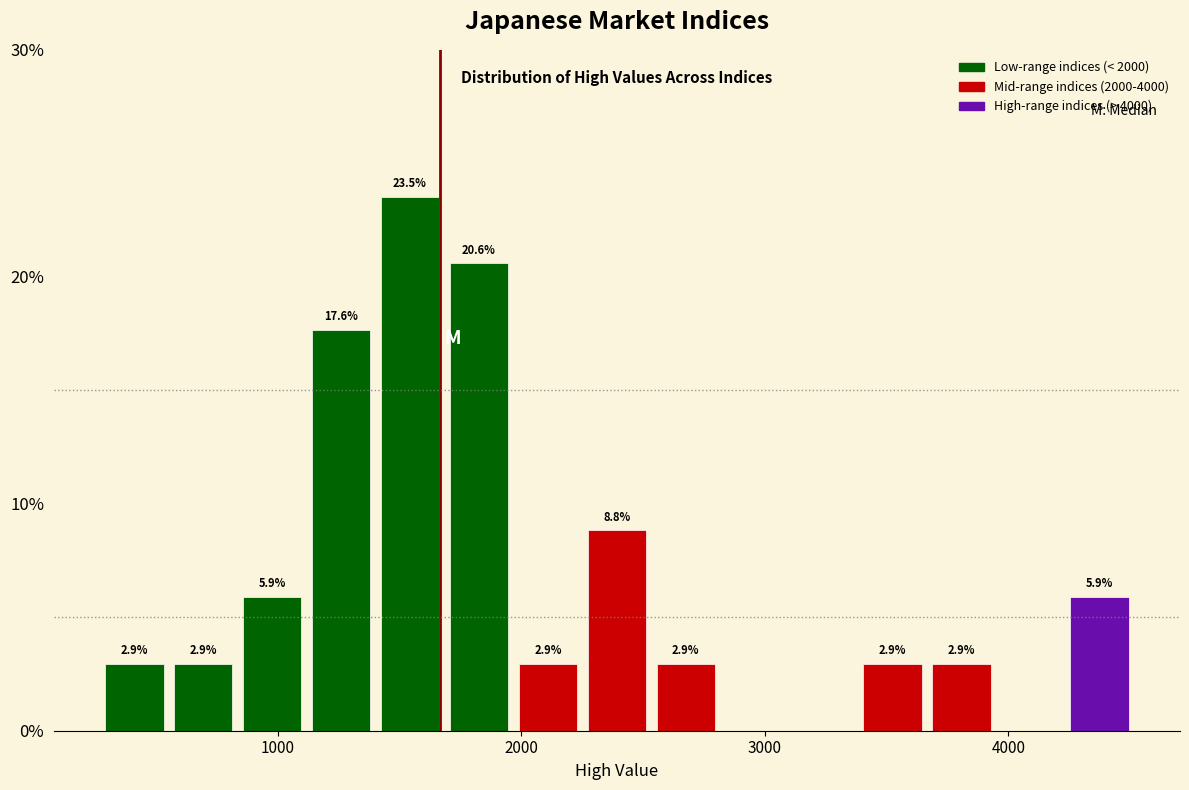

Read against the x-axis, roughly where is the centre of the tallest bar?

1500